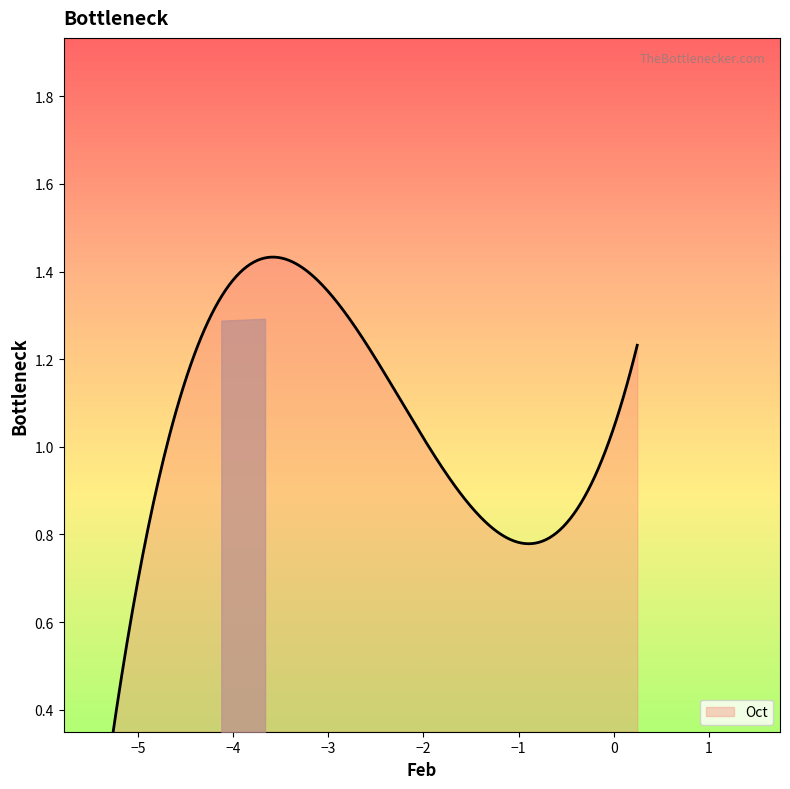

Reading left to right, what are all the values shown in this chart?

0.9	1.3	1.3	1.3	1.4	1.4	1.4	1.2	0.8	0.9